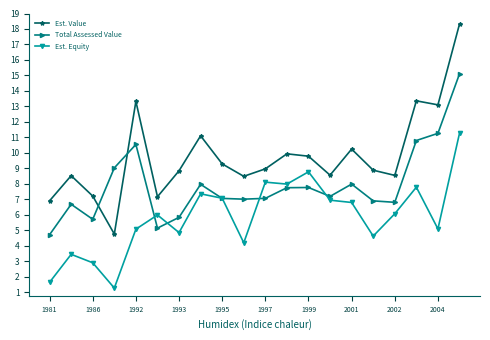

Does the chart have visible grid lines?

No